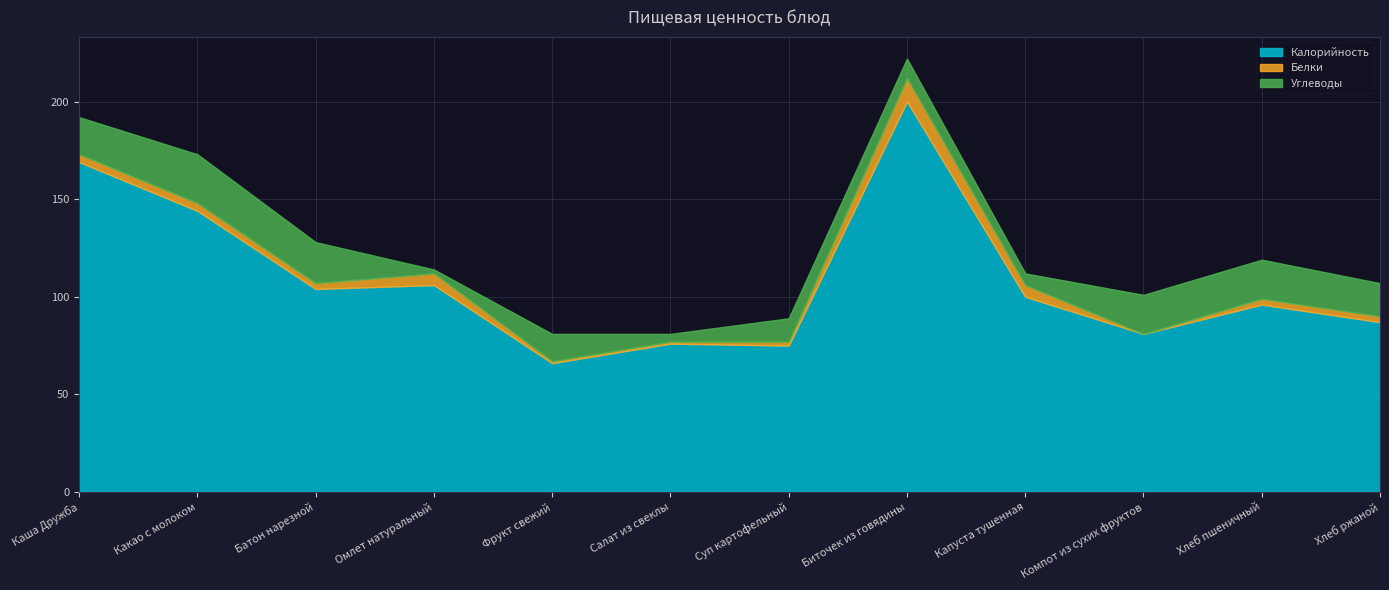

Does the chart display data point markers on the line(s)?

No